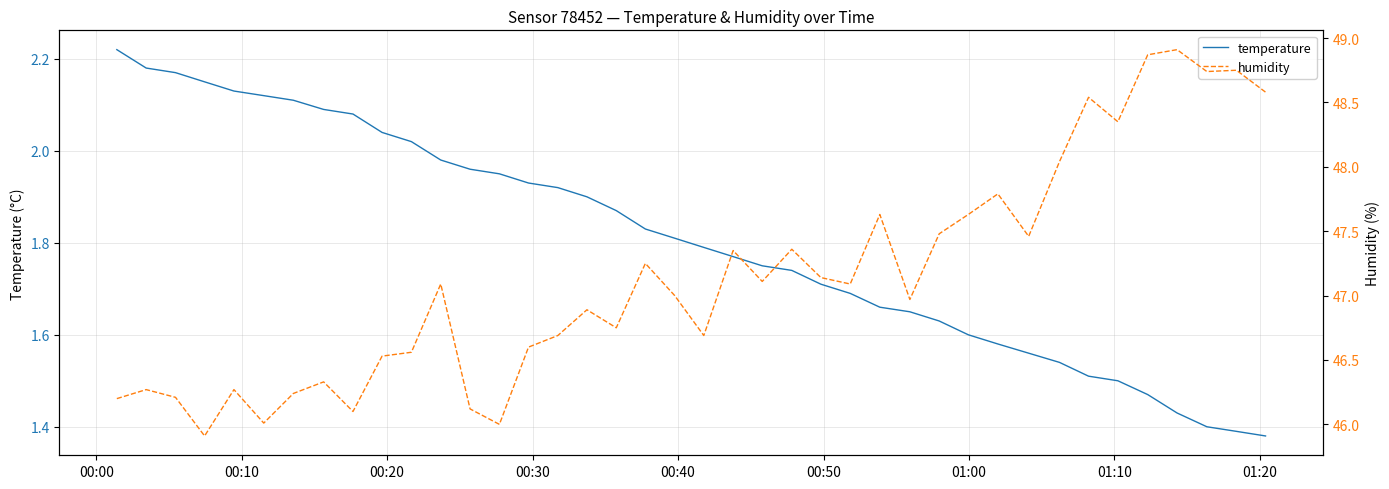

How many lines are shown in the chart?

2